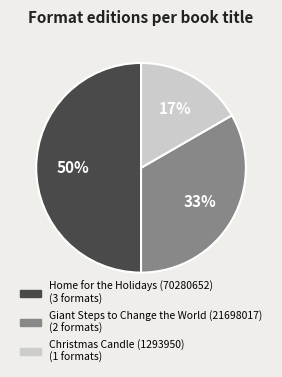

How many segments does this pie chart have?

3